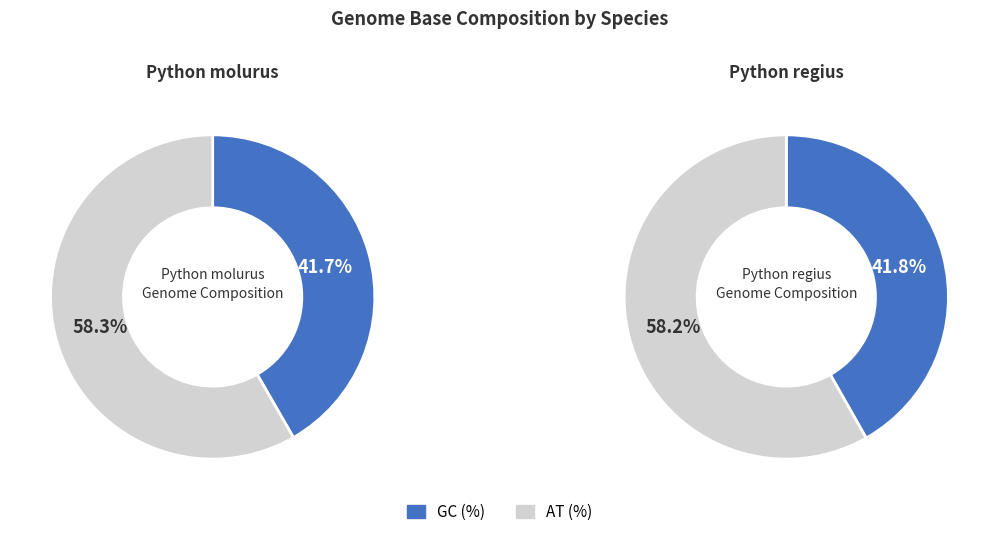

Which series has the widest spread of values?

GC (%)